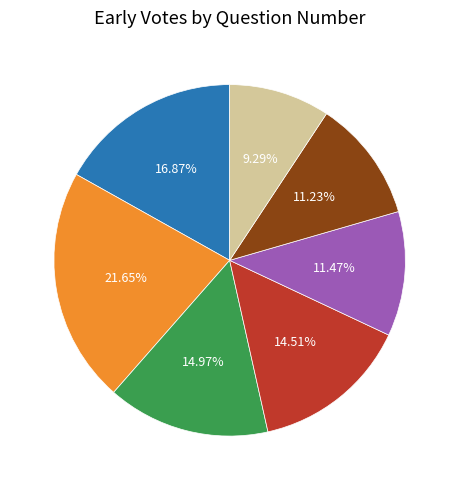

What is the largest slice in the pie chart?

2